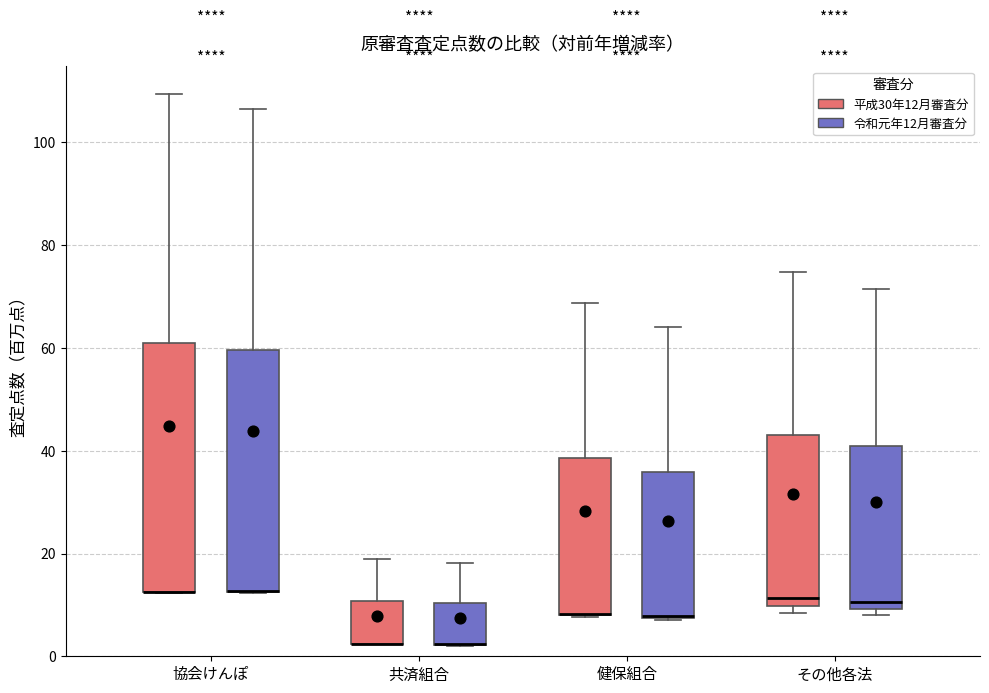

Reading left to right, read every box against the y-axis: the position of its median line, the range the box covers, and the ends of its whiskers. The values are not printed on the chart, so give them approximately, as read against the axis.

協会けんぽ (平成30年12月審査分): median 12 (drawn on the box's lower edge), box 12 to 62, whiskers 12 to 110
協会けんぽ (令和元年12月審査分): median 12 (drawn on the box's lower edge), box 12 to 60, whiskers 12 to 106
共済組合 (平成30年12月審査分): median 2 (drawn on the box's lower edge), box 2 to 10, whiskers 2 to 18
共済組合 (令和元年12月審査分): median 2 (drawn on the box's lower edge), box 2 to 10, whiskers 2 to 18
健保組合 (平成30年12月審査分): median 8 (drawn on the box's lower edge), box 8 to 38, whiskers 8 to 68
健保組合 (令和元年12月審査分): median 8 (drawn on the box's lower edge), box 8 to 36, whiskers 8 to 64
その他各法 (平成30年12月審査分): median 12, box 10 to 44, whiskers 8 to 74
その他各法 (令和元年12月審査分): median 10 (just above the box's lower edge), box 10 to 40, whiskers 8 to 72